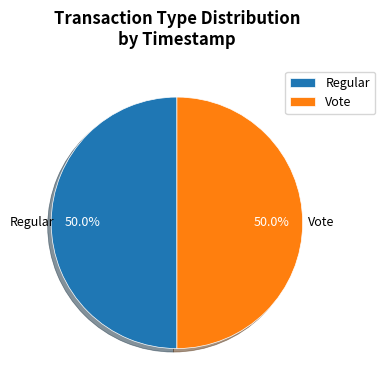

What is the total percentage of Vote and Regular?

100.0%